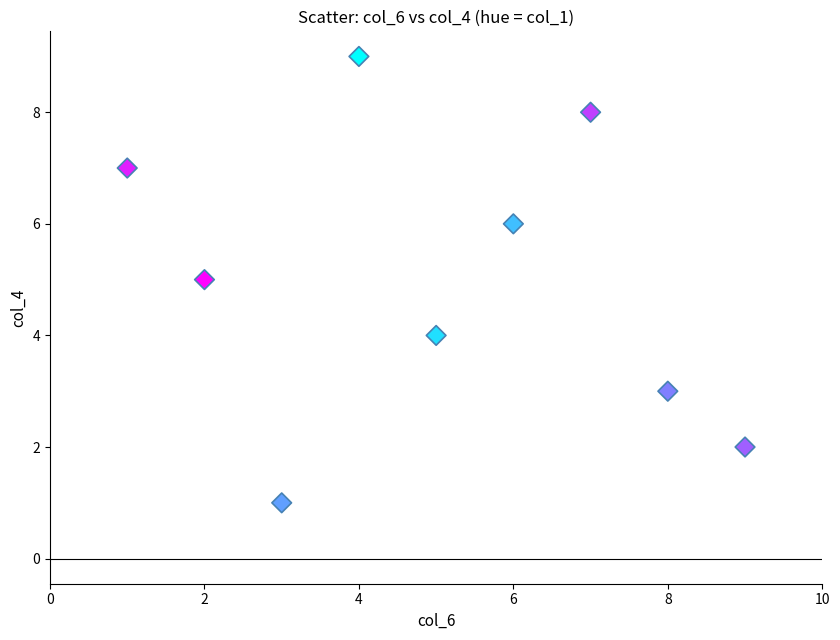

What is the average Y value?

5